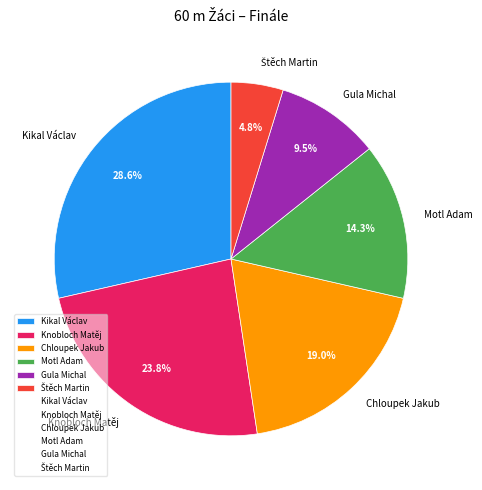

Combined, do Knobloch Matěj and Gula Michal account for over 50%?

No